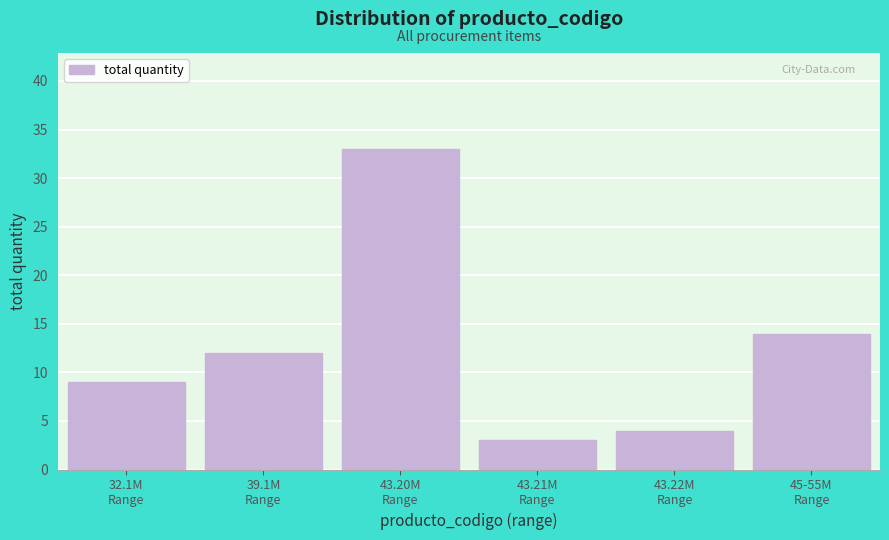

Reading left to right, what are all the values shown in this chart?

9	12	33	3	4	14